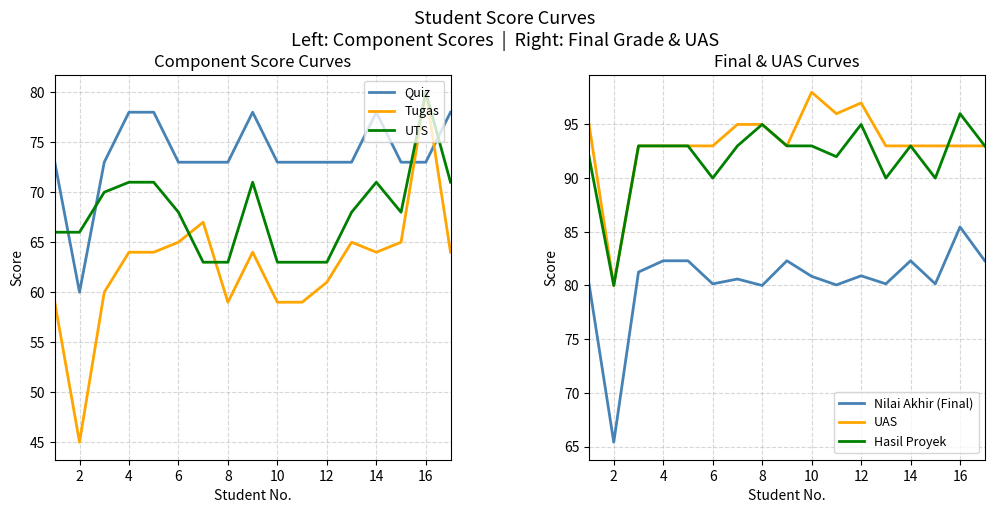

True or false: UTS and Quiz cross at least once.

True